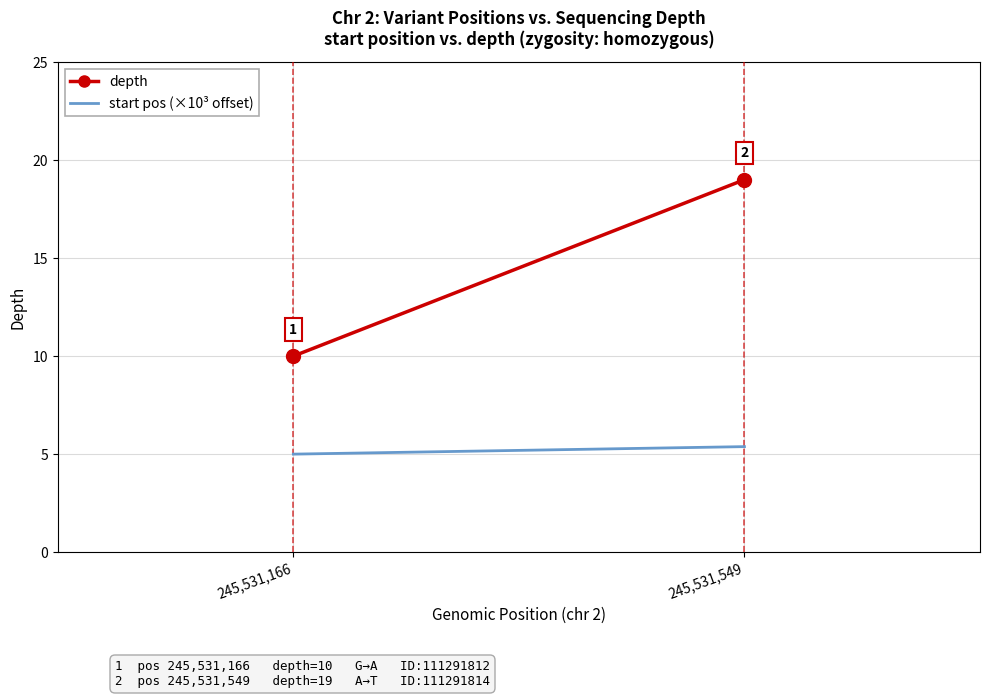

Reading right to left, transcribe all the data shown in this chart.

depth: 19.0	10.0
start pos (×10³ offset): 5.4	5.0